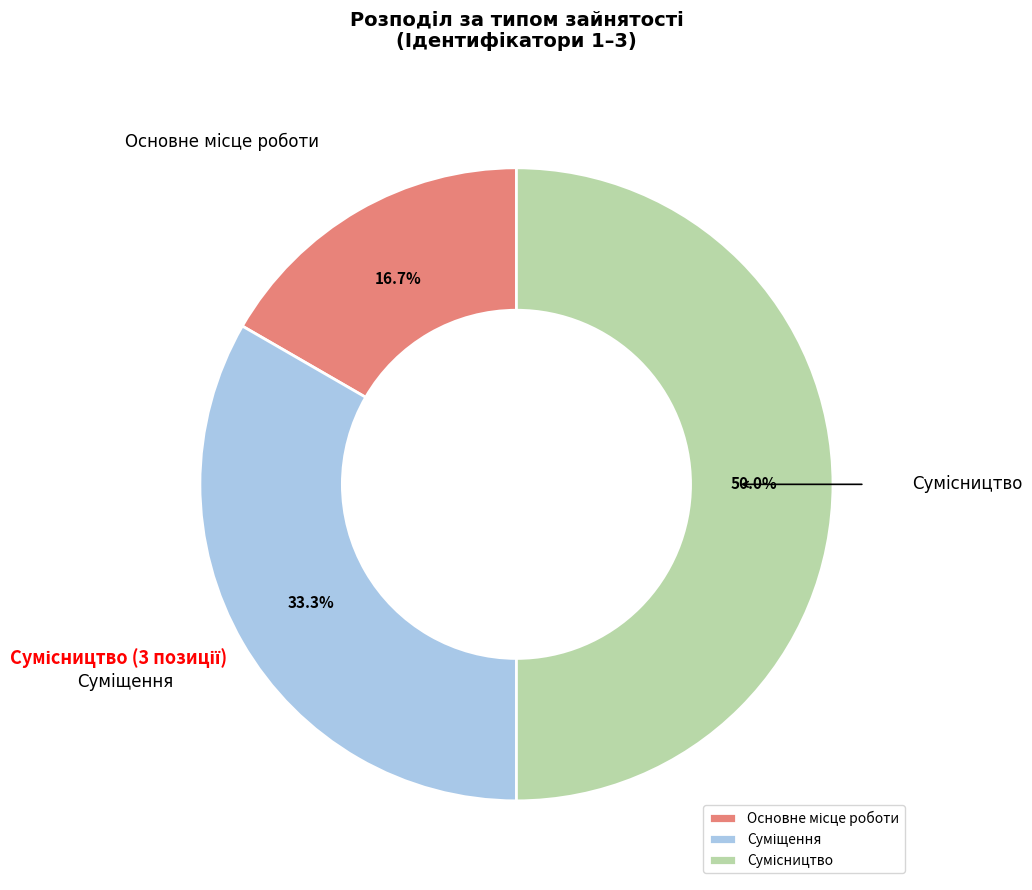

Count the number of slices in the pie.

3